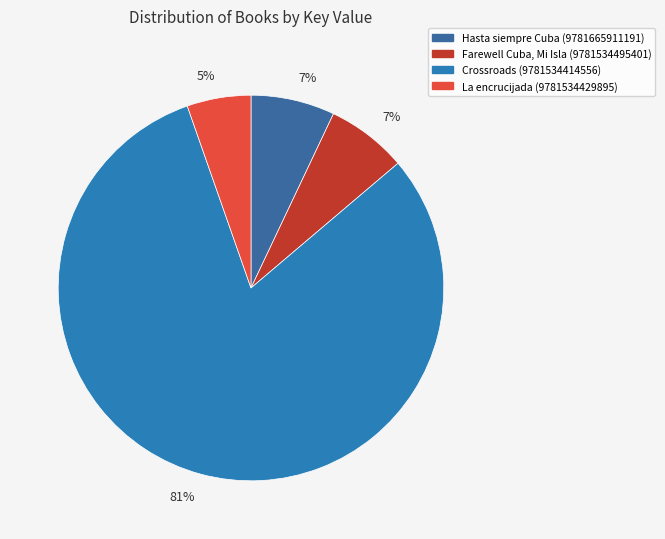

To the nearest percent, what portion does Farewell Cuba, Mi Isla (9781534495401) represent?

7%